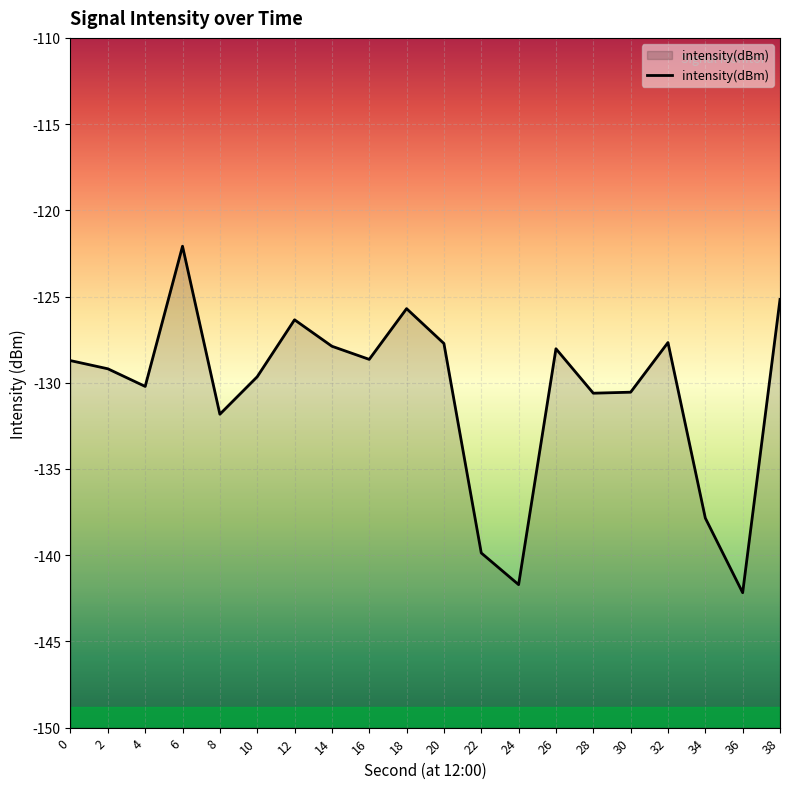

How many lines are shown in the chart?

1